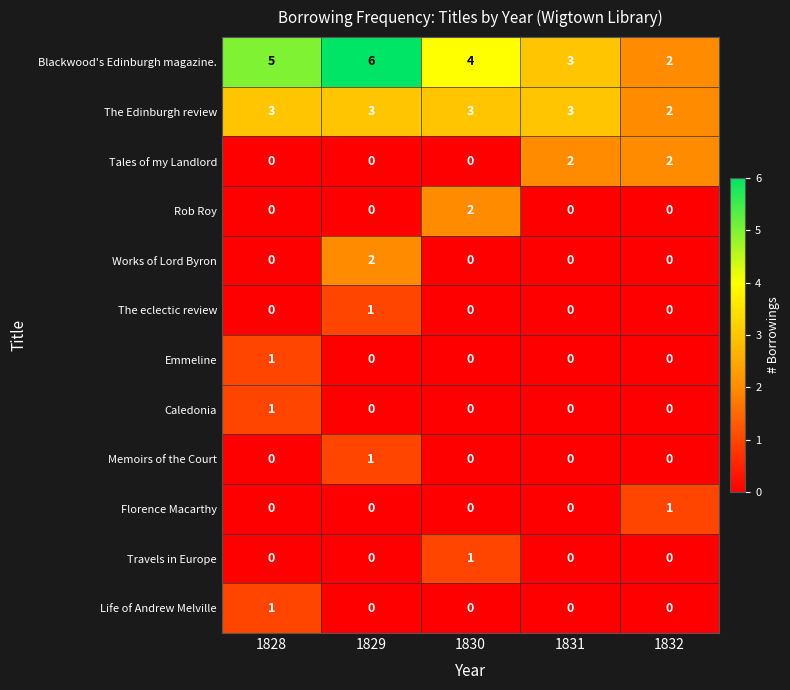

The Tales of my Landlord series shows 1 at 1829. True or false?

False